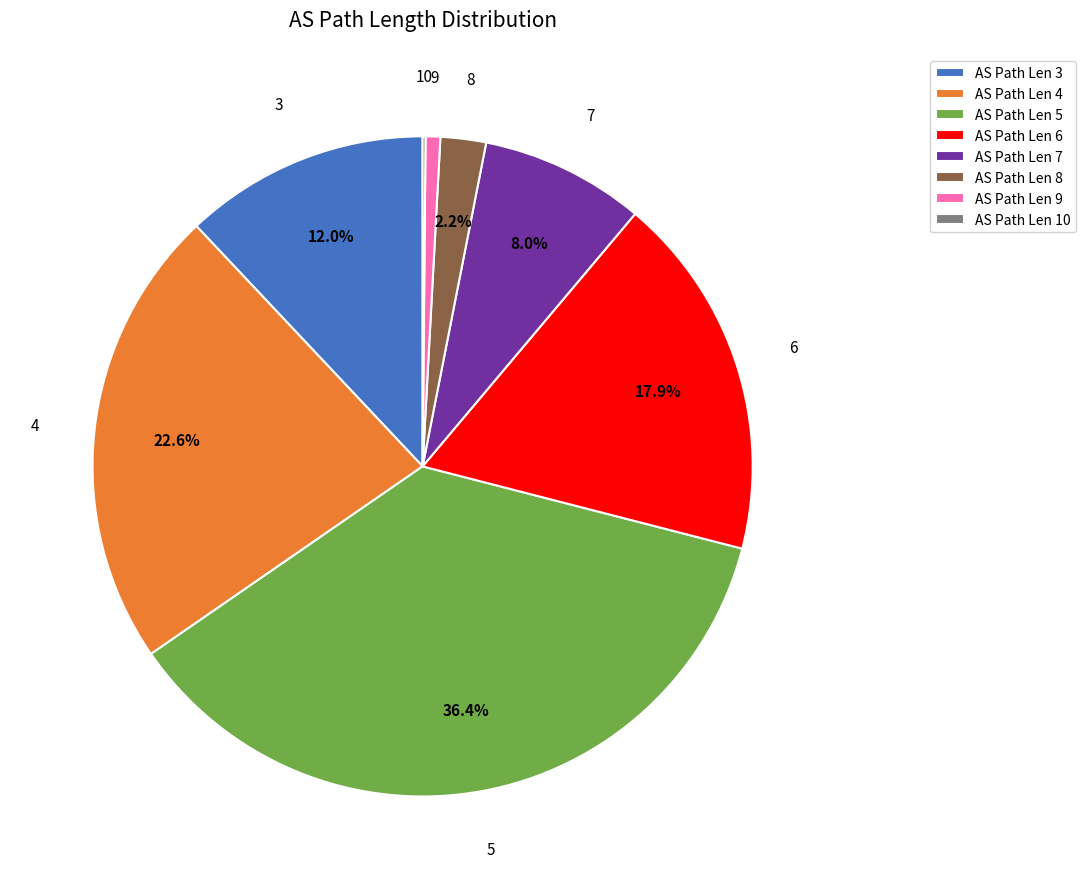

Which slice is the largest?

5